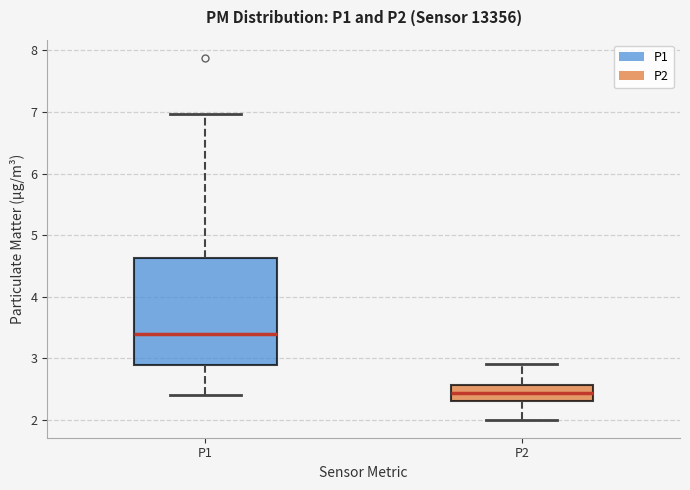

Where does the upper whisker of the box for P1 end on the y-axis? The values are not printed on the chart, so give them approximately, as read against the axis.

7.0